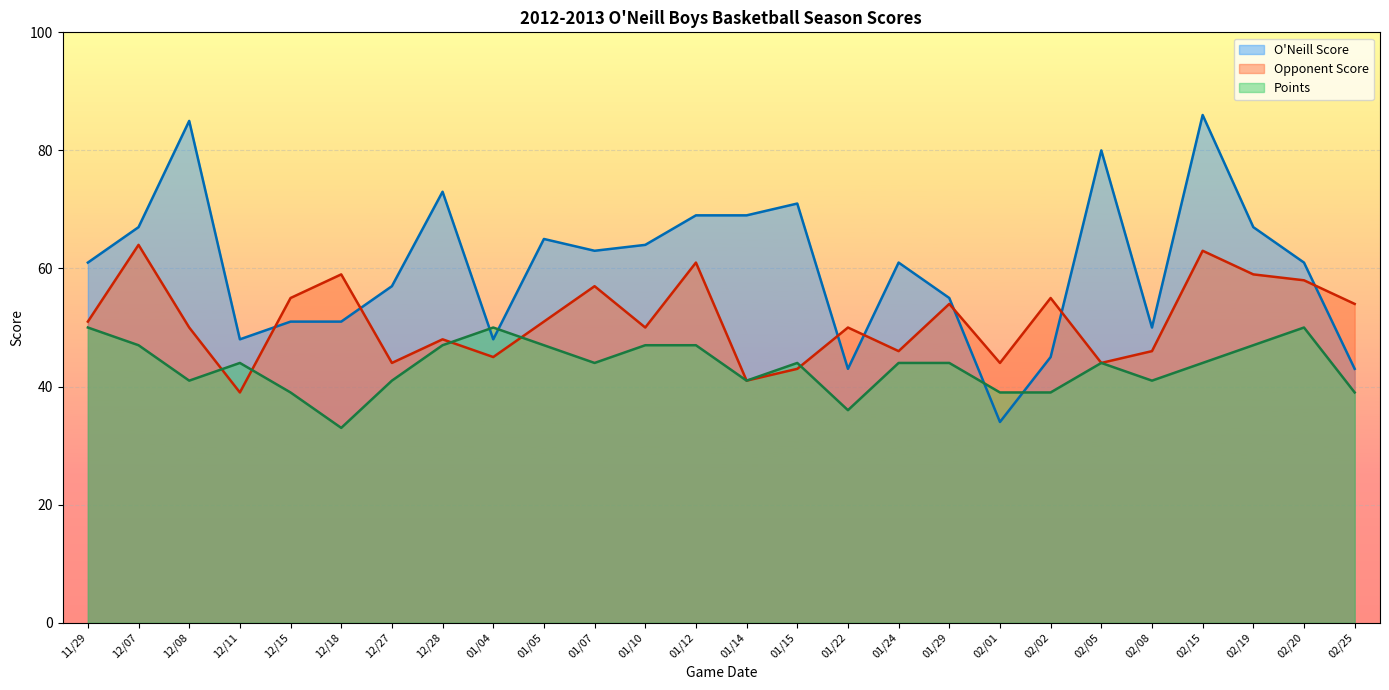

Reading left to right, extract all data points from this chart.

O'Neill Score: 11/29=61	12/07=67	12/08=85	12/11=48	12/15=51	12/18=51	12/27=57	12/28=73	01/04=48	01/05=65	01/07=63	01/10=64	01/12=69	01/14=69	01/15=71	01/22=43	01/24=61	01/29=55	02/01=34	02/02=45	02/05=80	02/08=50	02/15=86	02/19=67	02/20=61	02/25=43
Opponent Score: 11/29=51	12/07=64	12/08=50	12/11=39	12/15=55	12/18=59	12/27=44	12/28=48	01/04=45	01/05=51	01/07=57	01/10=50	01/12=61	01/14=41	01/15=43	01/22=50	01/24=46	01/29=54	02/01=44	02/02=55	02/05=44	02/08=46	02/15=63	02/19=59	02/20=58	02/25=54
Points: 11/29=50	12/07=47	12/08=41	12/11=44	12/15=39	12/18=33	12/27=41	12/28=47	01/04=50	01/05=47	01/07=44	01/10=47	01/12=47	01/14=41	01/15=44	01/22=36	01/24=44	01/29=44	02/01=39	02/02=39	02/05=44	02/08=41	02/15=44	02/19=47	02/20=50	02/25=39